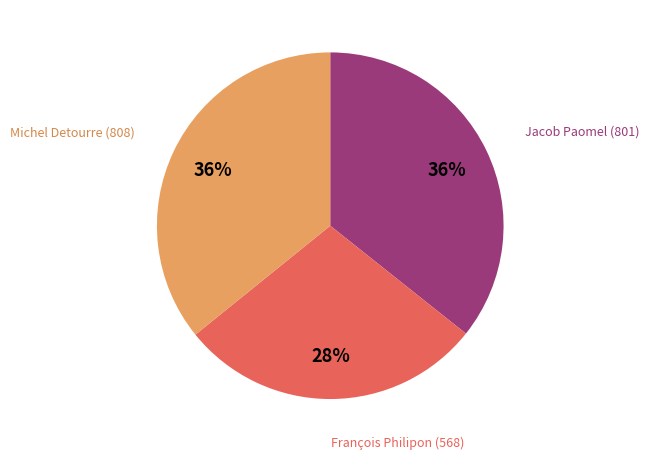

To the nearest percent, what portion does Michel Detourre (808) represent?

36%